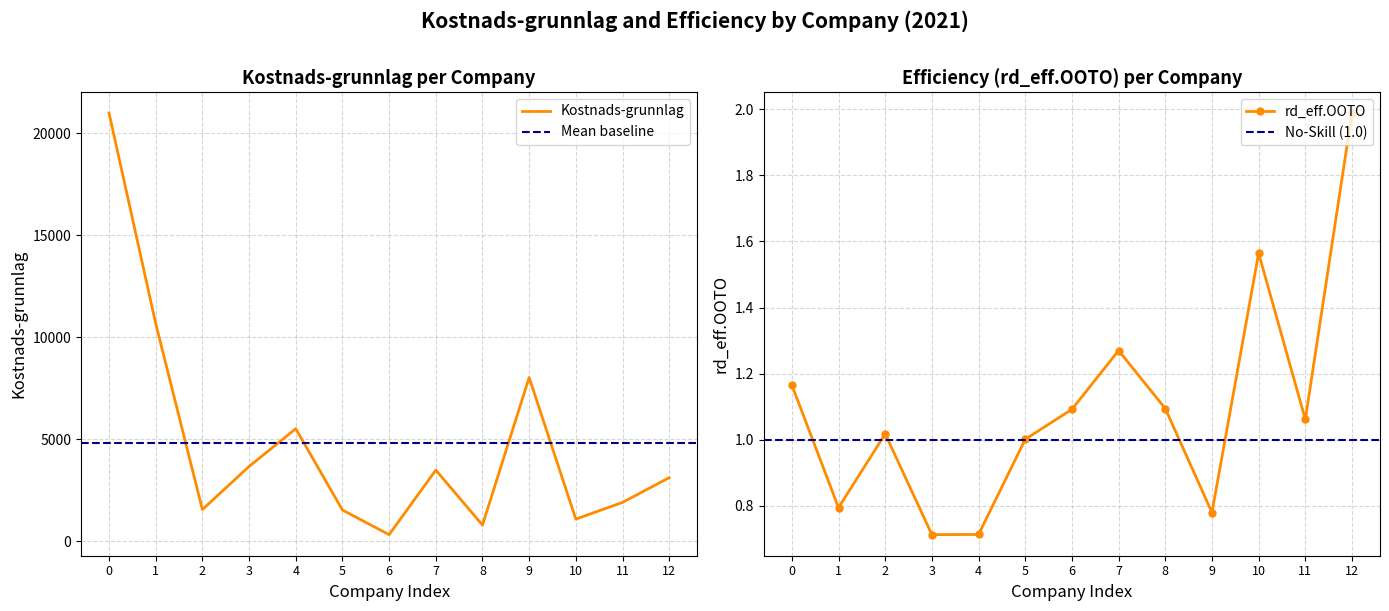

At which label is rd_eff.OOTO closest to 1?

5